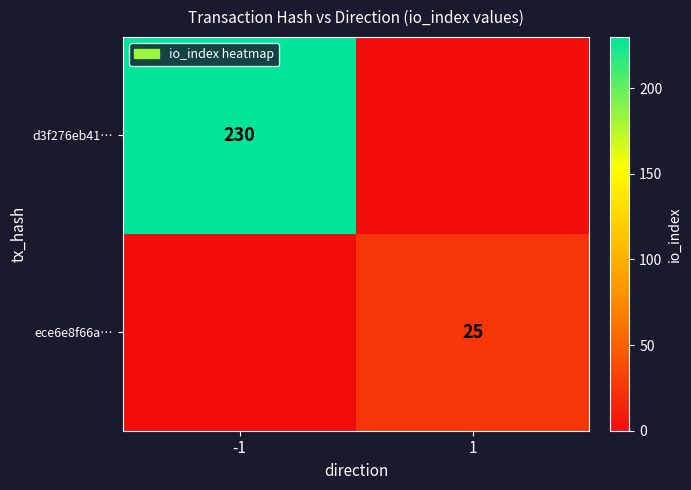

Is it true that ece6e8f66a… equals 43 at 1?

False